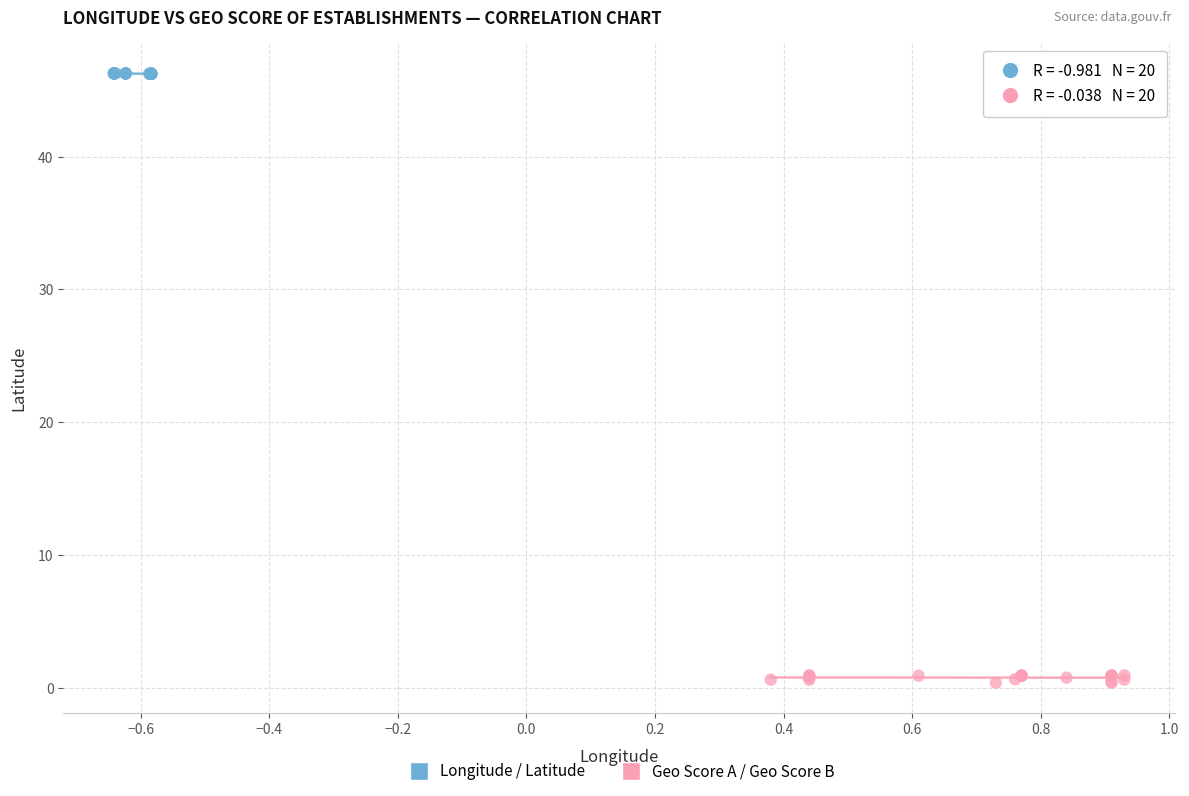

Which series reaches the maximum Y coordinate?

Longitude / Latitude